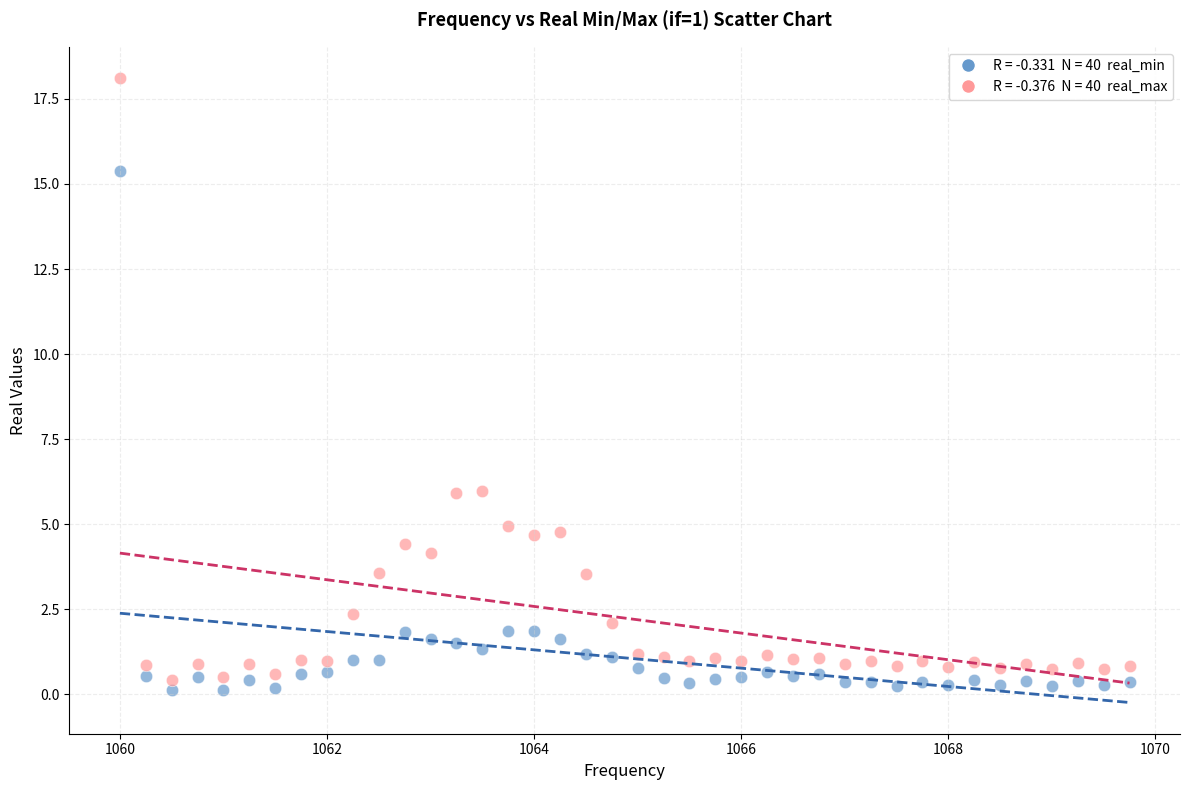

Across all data points, what is the range of Y values (max minus min)?

18.0